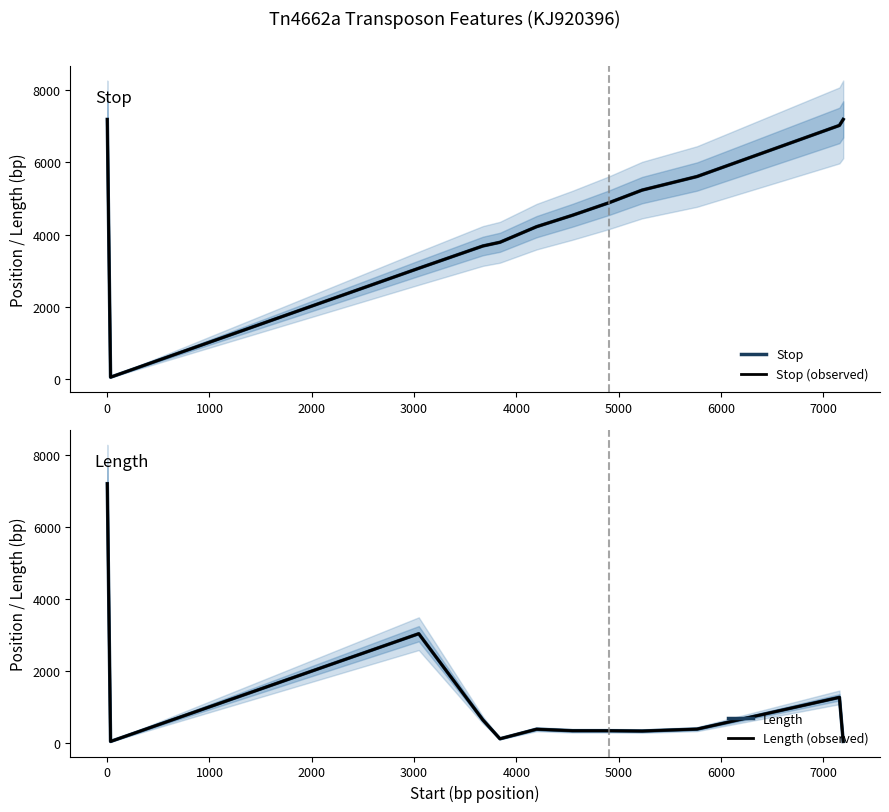

What is the minimum value shown in the chart?

38